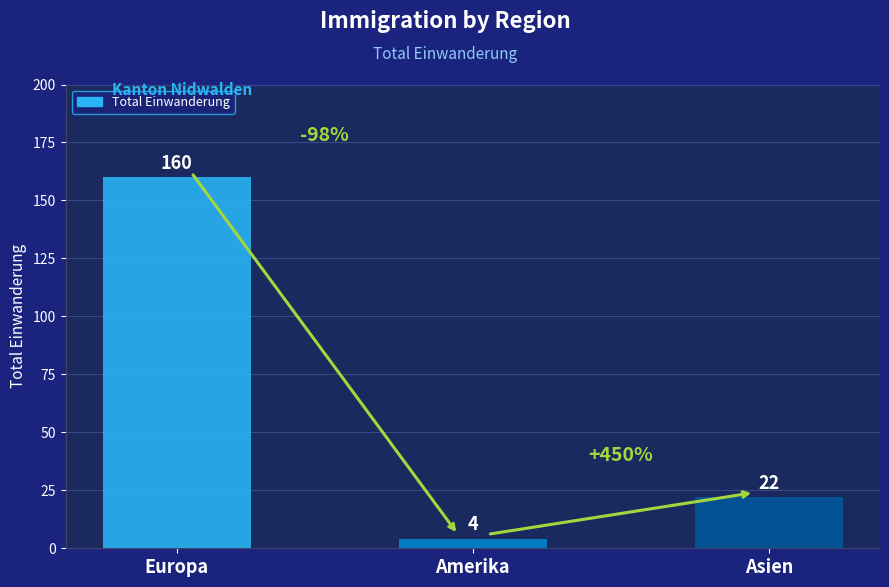

What is the smallest value displayed?

4